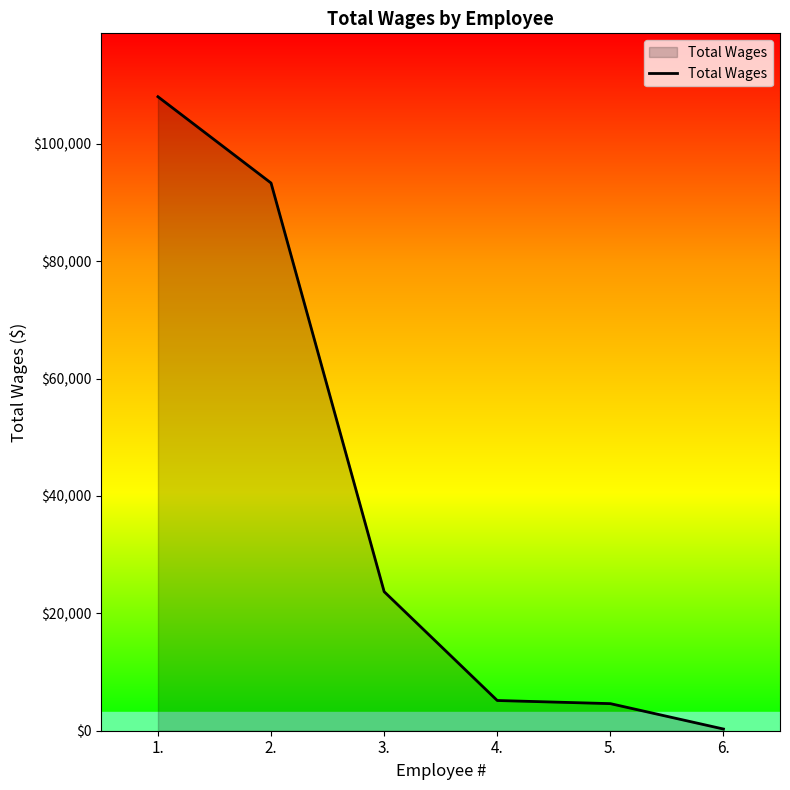

Which label corresponds to the largest value in the chart?

1.